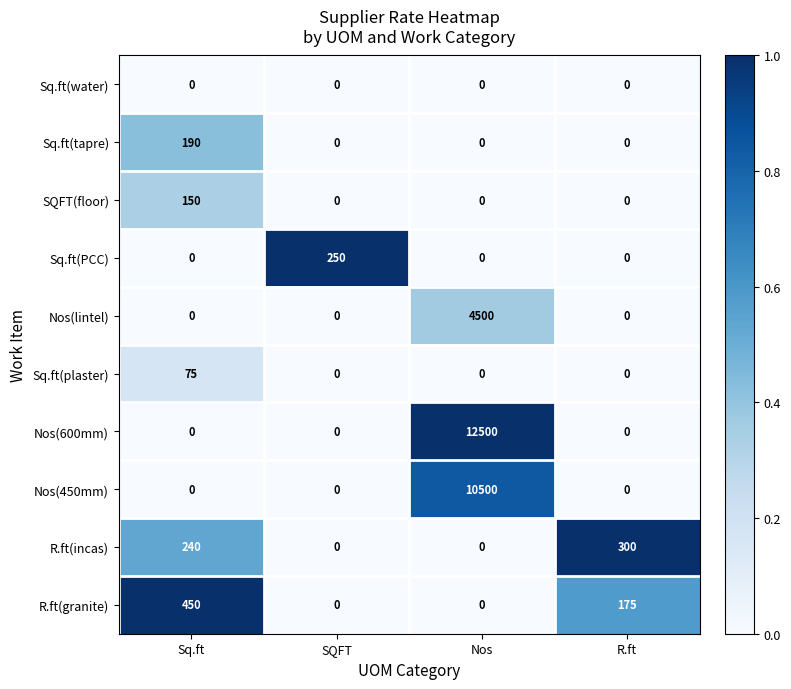

At which category is the sum across all series the highest?

Nos